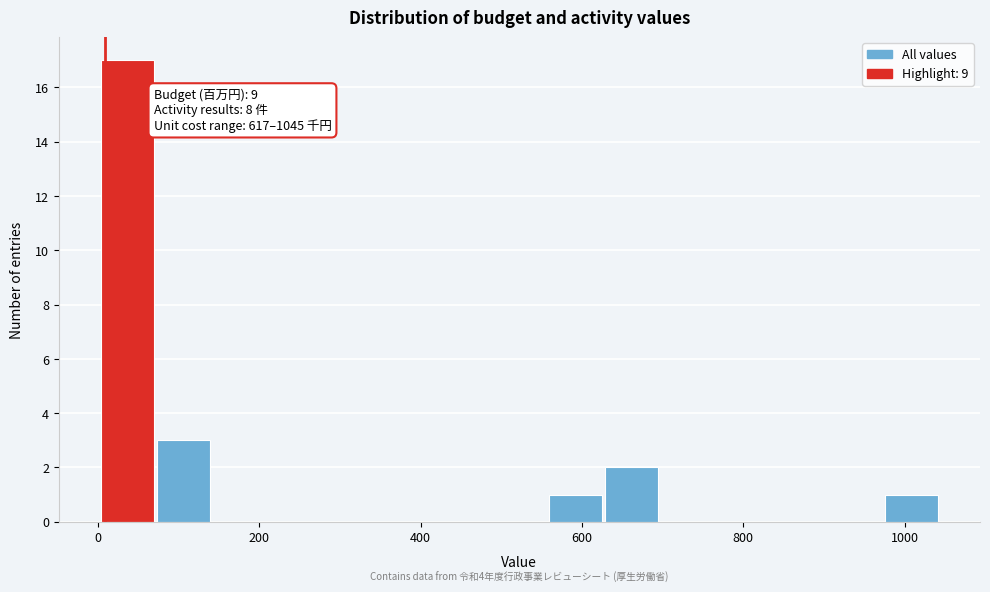

Around what value on the x-axis is the tallest bar? Give the approximate position of its centre, as read against the axis.

40